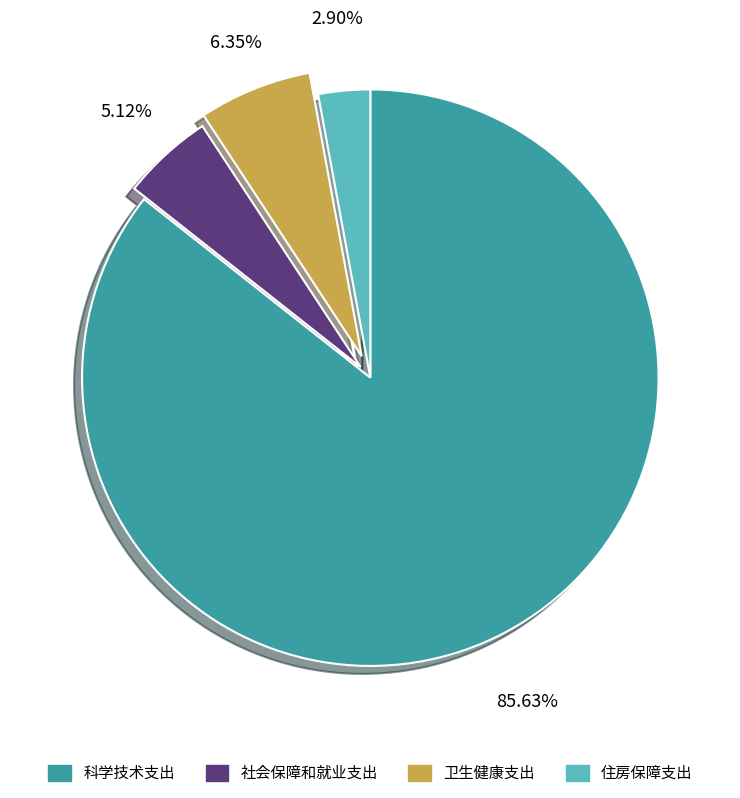

To the nearest percent, what is the difference between the 住房保障支出 and 科学技术支出 slice percentages?

83%